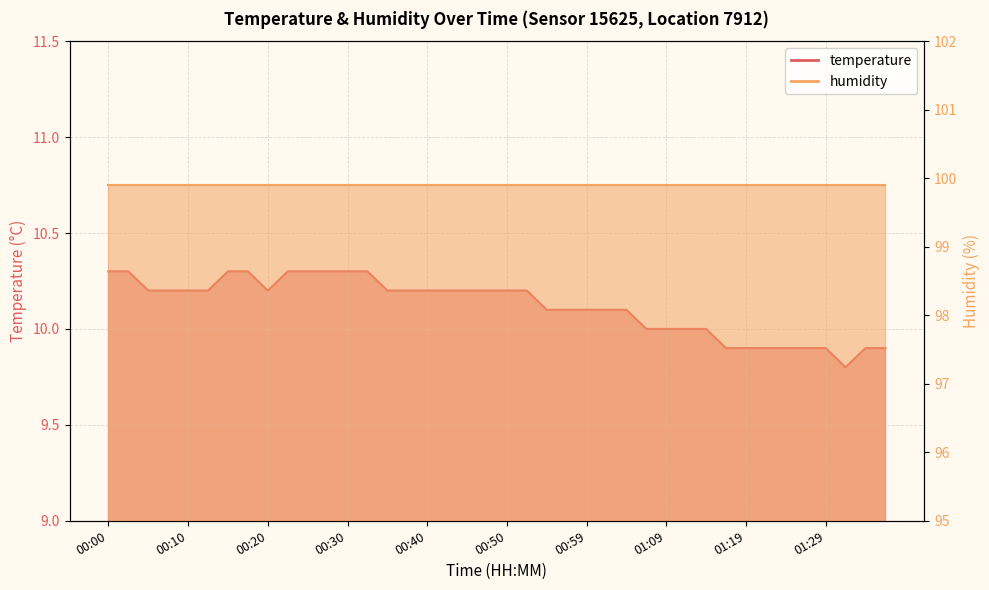

What is the label of the 26th point from the right?

00:34